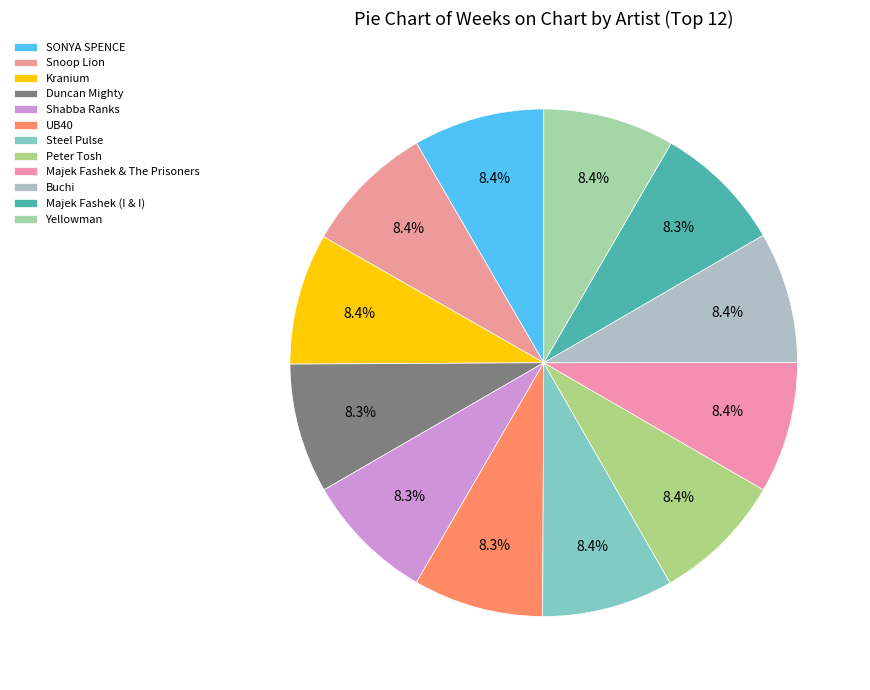

To the nearest percent, what percentage of the pie is Majek Fashek (I & I)?

8%